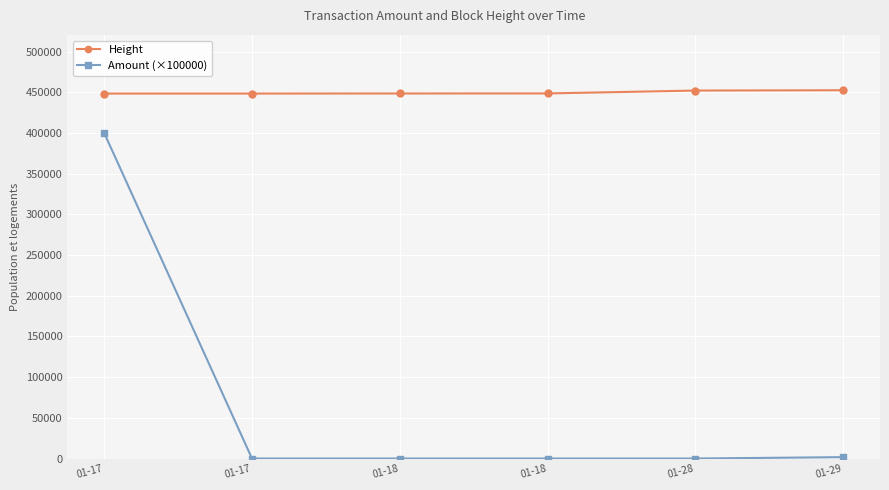

What is the value of the Height point at the 6th from the left?

452614.0